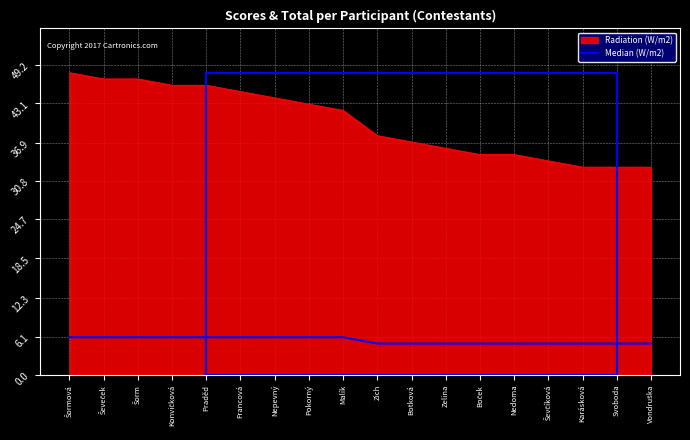

What is the maximum value shown in the chart?

48